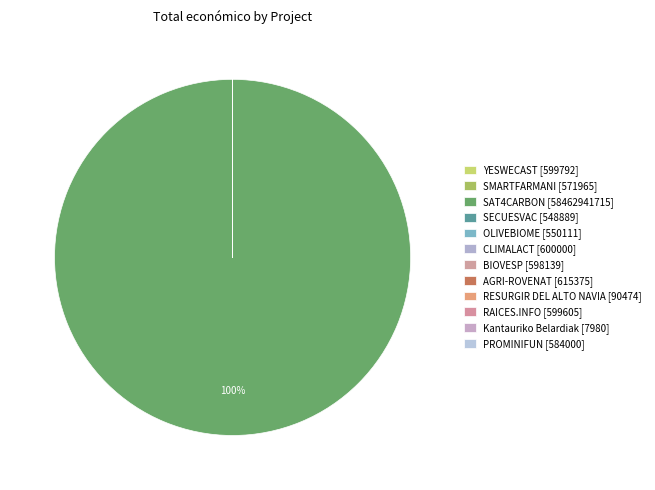

Is it true that RESURGIR DEL ALTO NAVIA [90474] is 1% of the pie?

False